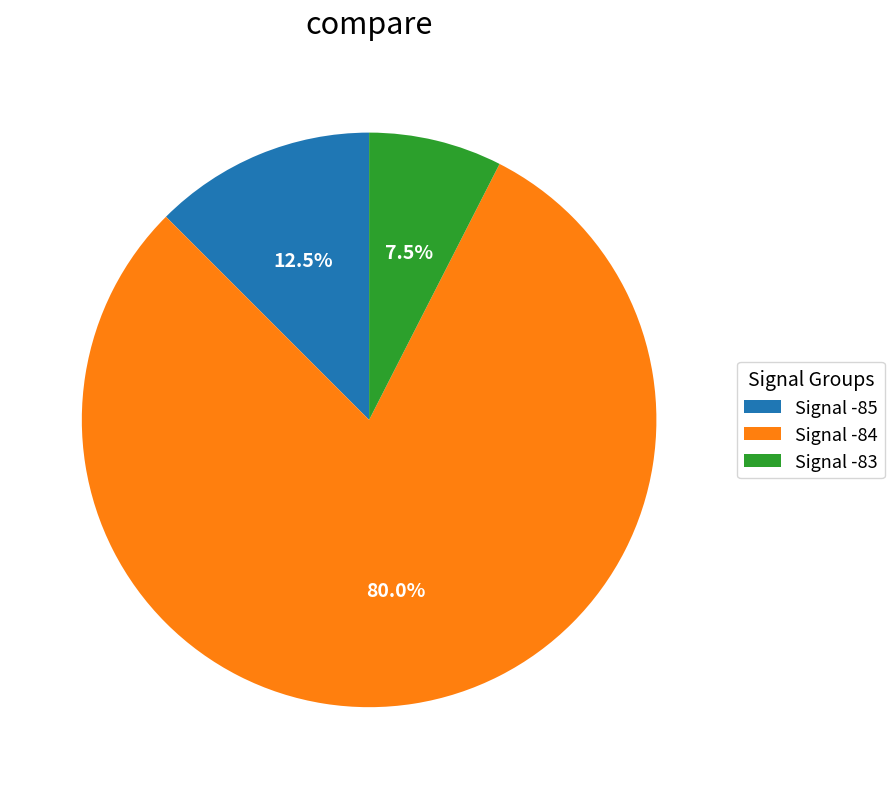

What is the majority slice?

Signal -84